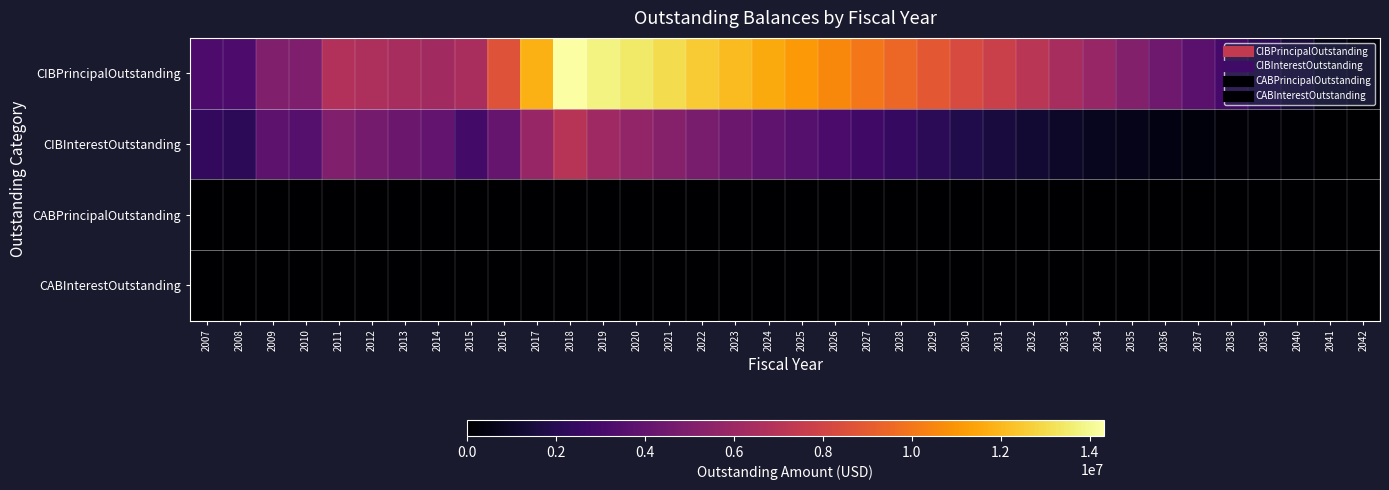

Which series has the largest range (max minus min)?

CIBPrincipalOutstanding